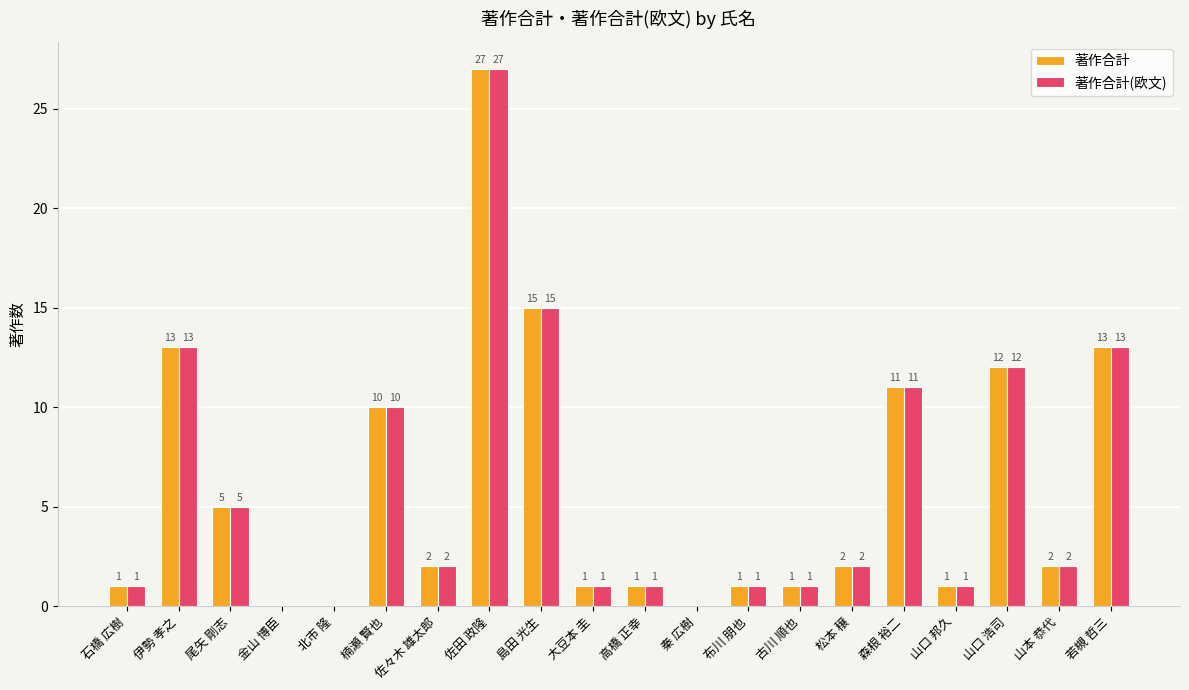

What is the highest value of the 著作合計 series?

27